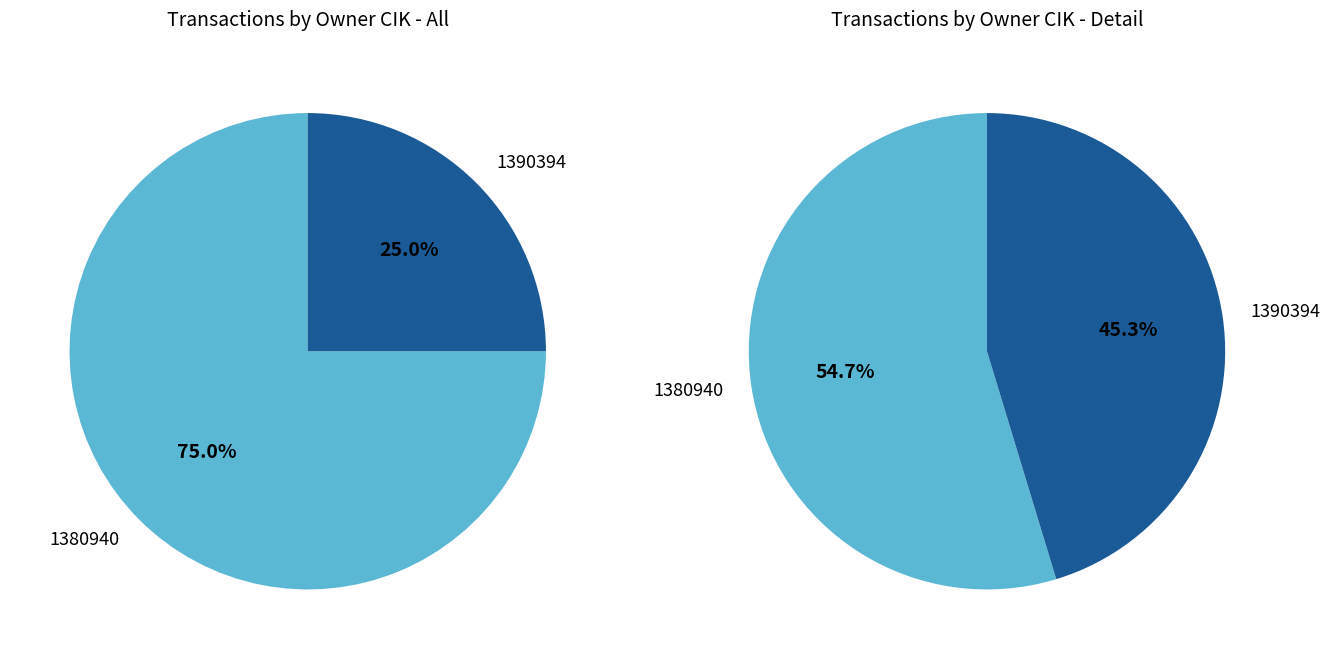

Which category has the biggest portion of the pie?

1380940